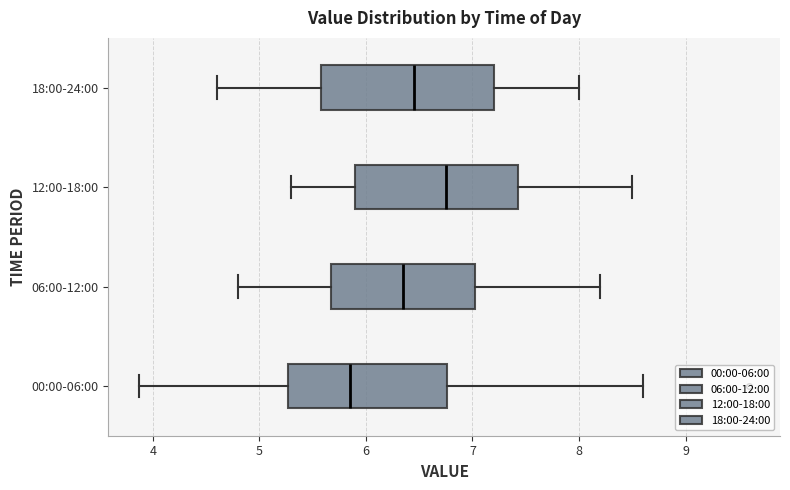

Which box's median line is the furthest to the left?

00:00-06:00